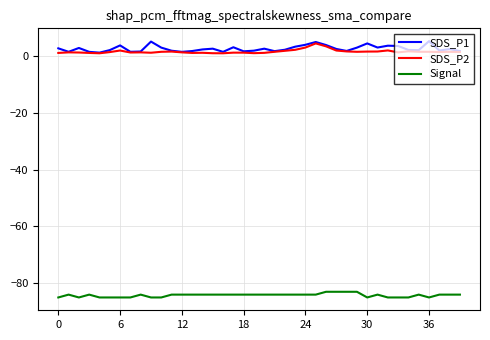

True or false: SDS_P1 and Signal cross at least once.

False